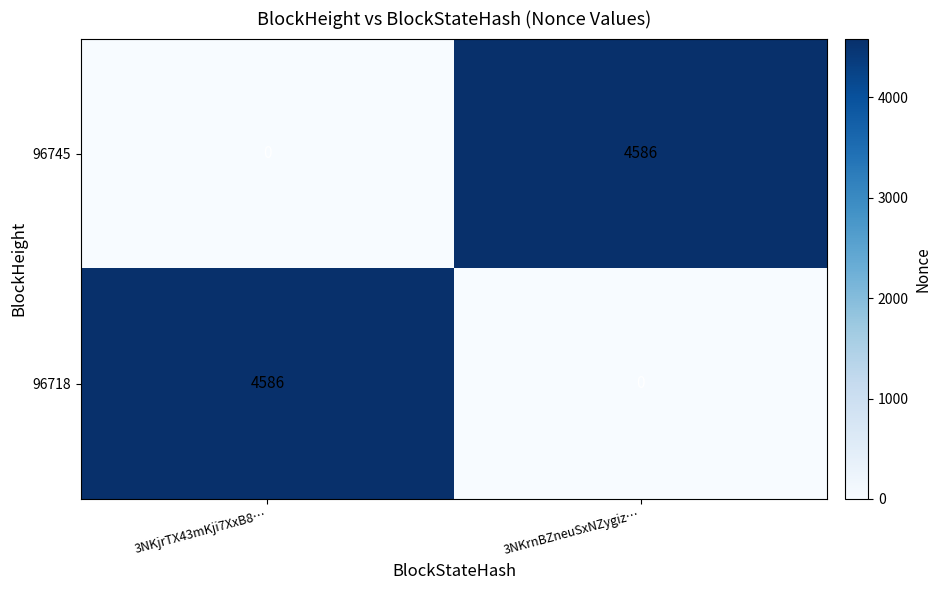

The 96718 series shows 4586 at 3NKjrTX43mKji7XxB8…. True or false?

True